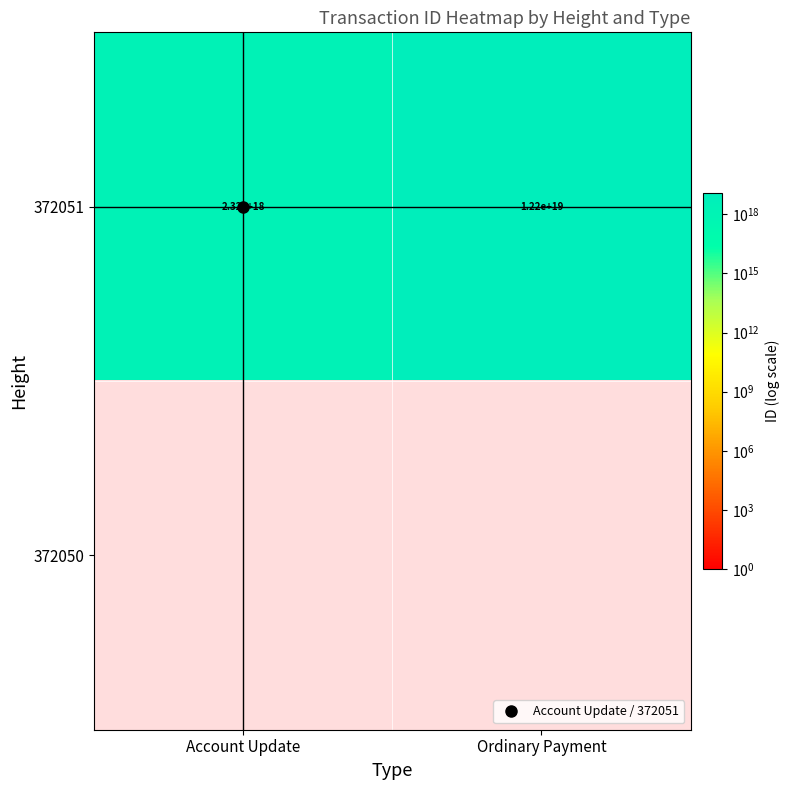

How many distinct data groups are displayed?

2